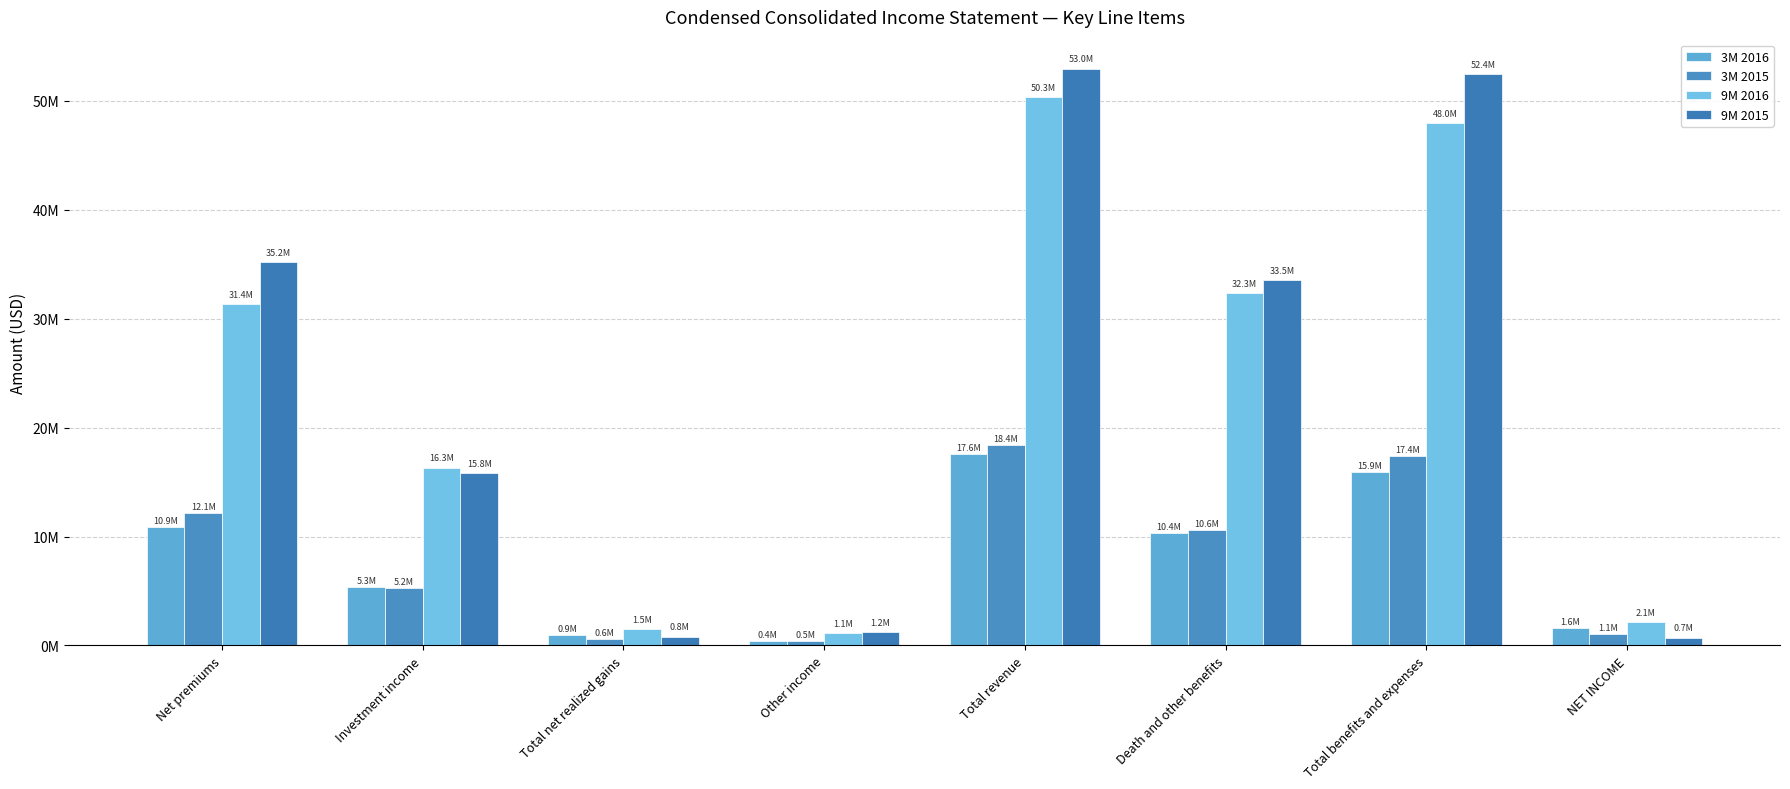

Between Other income and Total net realized gains, which is larger?

Total net realized gains